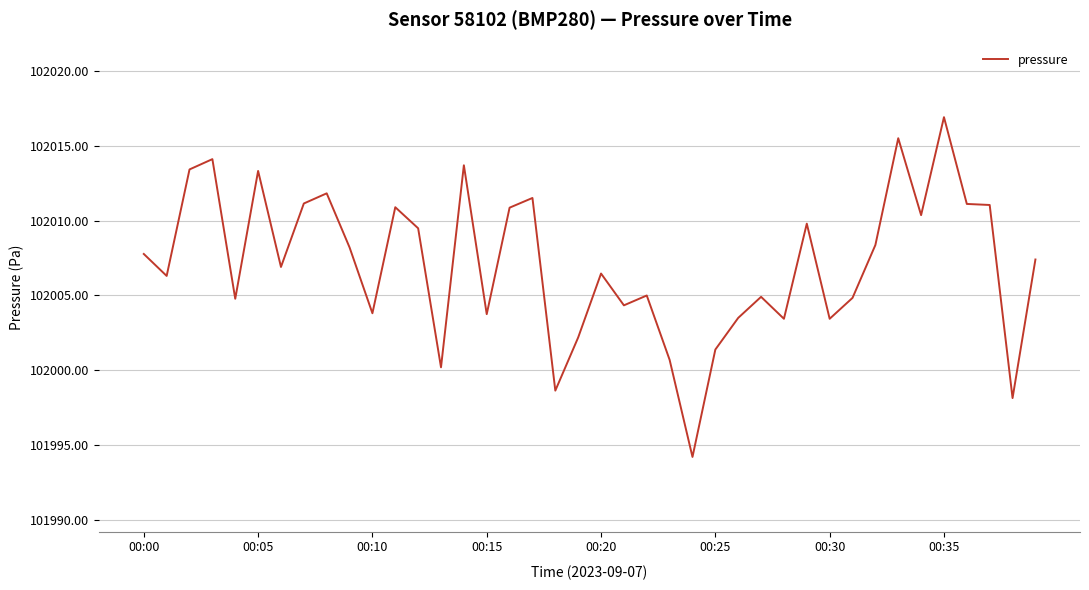

What is the smallest value displayed?

101994.2